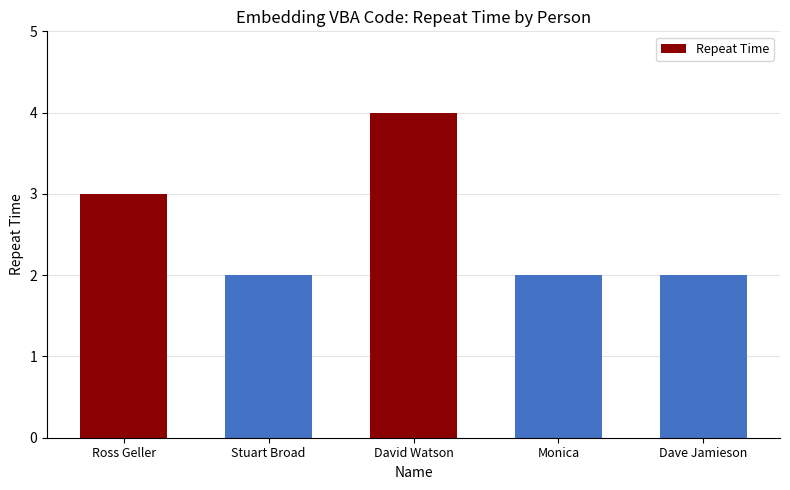

How many data points does each series have?

5